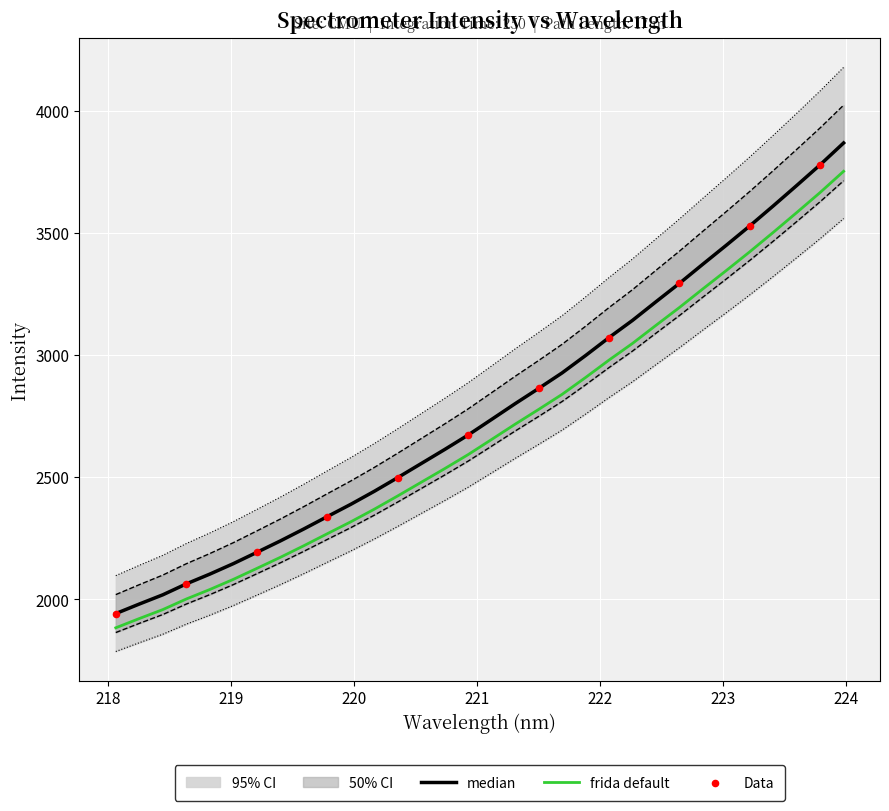

What is the lowest value of the frida default series?

1882.7